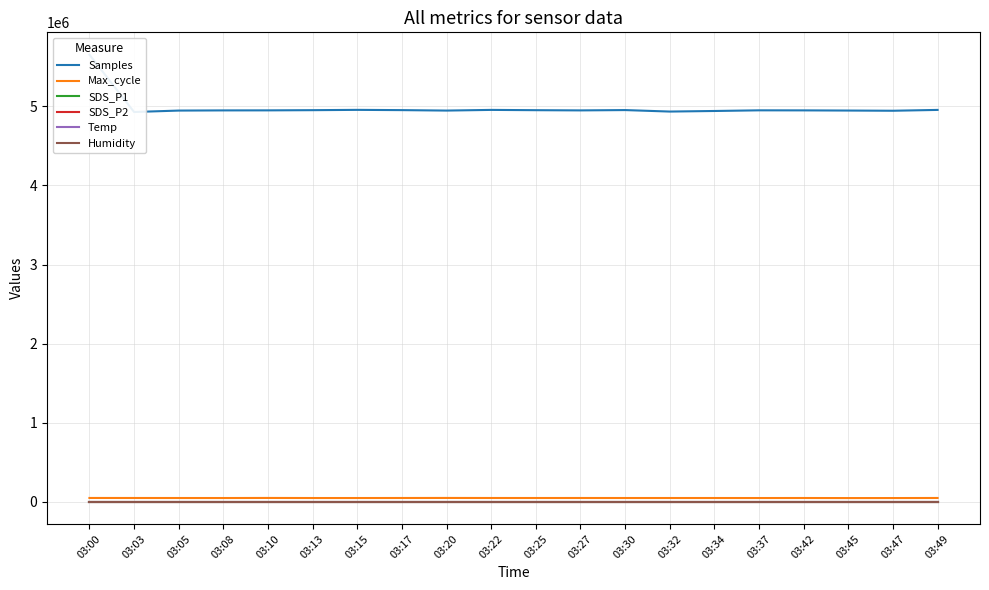

Reading right to left, list all the values displayed in this chart.

Samples: 03:49=4956449.0	03:47=4945885.0	03:45=4948414.0	03:42=4950576.0	03:37=4951205.0	03:34=4942912.0	03:32=4935631.0	03:30=4954425.0	03:27=4950327.0	03:25=4953003.0	03:22=4956594.0	03:20=4948129.0	03:17=4953798.0	03:15=4957039.0	03:13=4953247.0	03:10=4950764.0	03:08=4950305.0	03:05=4948098.0	03:03=4930104.0	03:00=5655416.0
Max_cycle: 03:49=45716.0	03:47=44885.0	03:45=44598.0	03:42=45458.0	03:37=45117.0	03:34=45339.0	03:32=45366.0	03:30=45347.0	03:27=45543.0	03:25=45406.0	03:22=45560.0	03:20=46127.0	03:17=45548.0	03:15=45231.0	03:13=45230.0	03:10=46105.0	03:08=45177.0	03:05=45334.0	03:03=45610.0	03:00=45896.0
SDS_P1: 03:49=0.5	03:47=0.6	03:45=0.7	03:42=0.8	03:37=0.8	03:34=0.7	03:32=1.1	03:30=0.6	03:27=0.8	03:25=0.7	03:22=0.8	03:20=0.5	03:17=0.9	03:15=0.9	03:13=0.7	03:10=0.9	03:08=0.9	03:05=0.8	03:03=0.7	03:00=0.8
SDS_P2: 03:49=0.5	03:47=0.6	03:45=0.7	03:42=0.8	03:37=0.8	03:34=0.6	03:32=0.7	03:30=0.6	03:27=0.8	03:25=0.7	03:22=0.8	03:20=0.5	03:17=0.6	03:15=0.8	03:13=0.5	03:10=0.8	03:08=0.8	03:05=0.8	03:03=0.7	03:00=0.8
Temp: 03:49=26.2	03:47=26.2	03:45=26.2	03:42=26.3	03:37=26.3	03:34=26.2	03:32=26.3	03:30=26.3	03:27=26.3	03:25=26.3	03:22=26.3	03:20=26.3	03:17=26.3	03:15=26.3	03:13=26.3	03:10=26.3	03:08=26.3	03:05=26.3	03:03=26.3	03:00=26.3
Humidity: 03:49=47.0	03:47=47.0	03:45=47.0	03:42=47.1	03:37=47.1	03:34=47.0	03:32=47.1	03:30=47.1	03:27=47.1	03:25=47.1	03:22=47.0	03:20=47.0	03:17=47.0	03:15=47.0	03:13=47.0	03:10=47.0	03:08=47.0	03:05=47.0	03:03=47.0	03:00=47.0